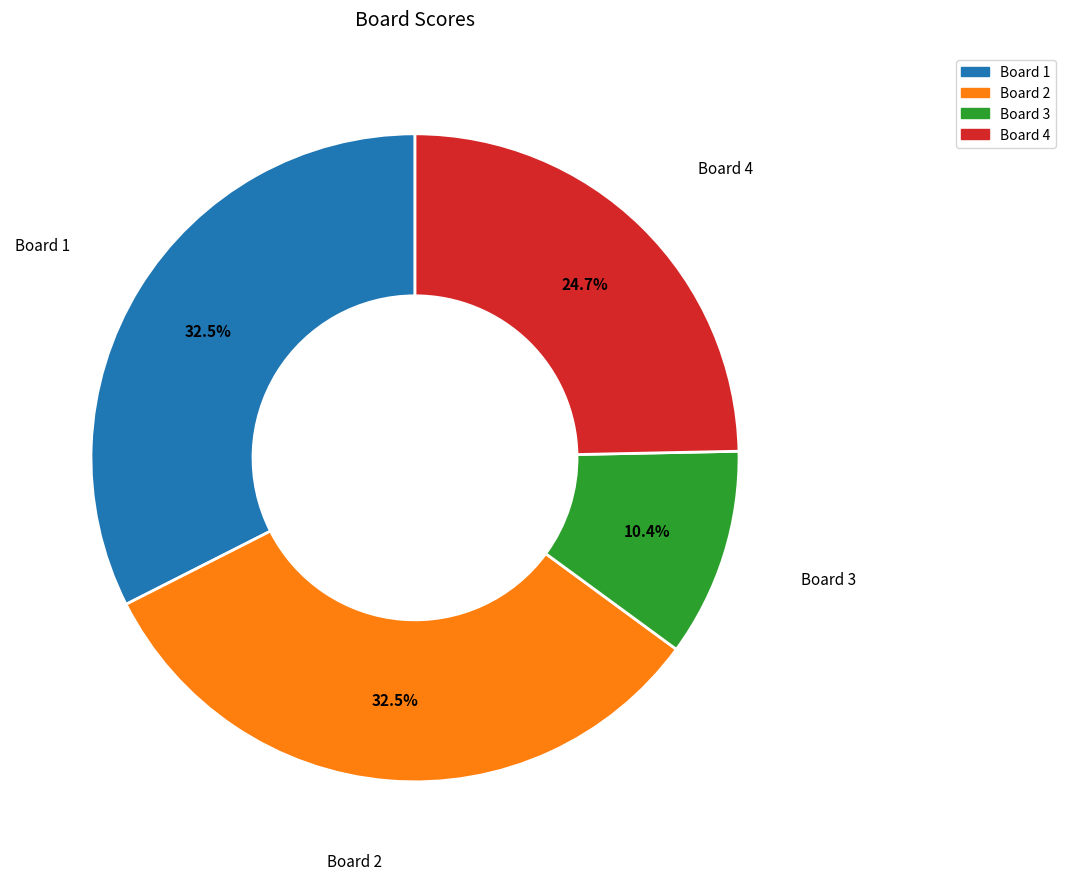

True or false: Board 4 accounts for 17% of the total.

False